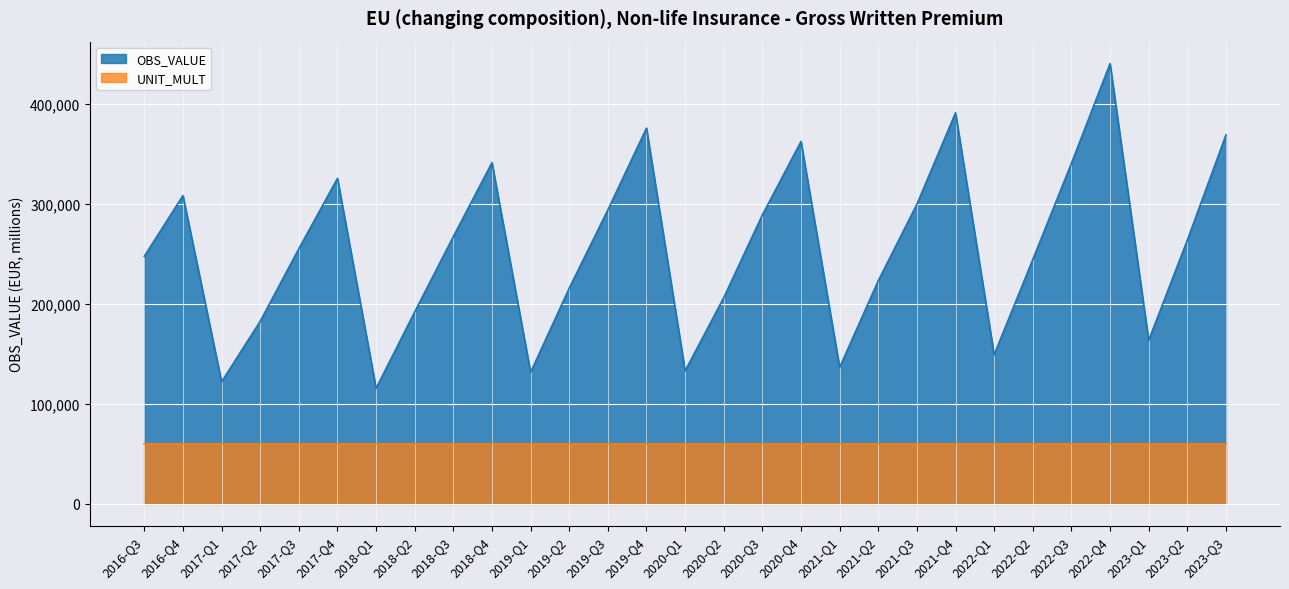

What is the value of the 18th point from the left?

362635.5